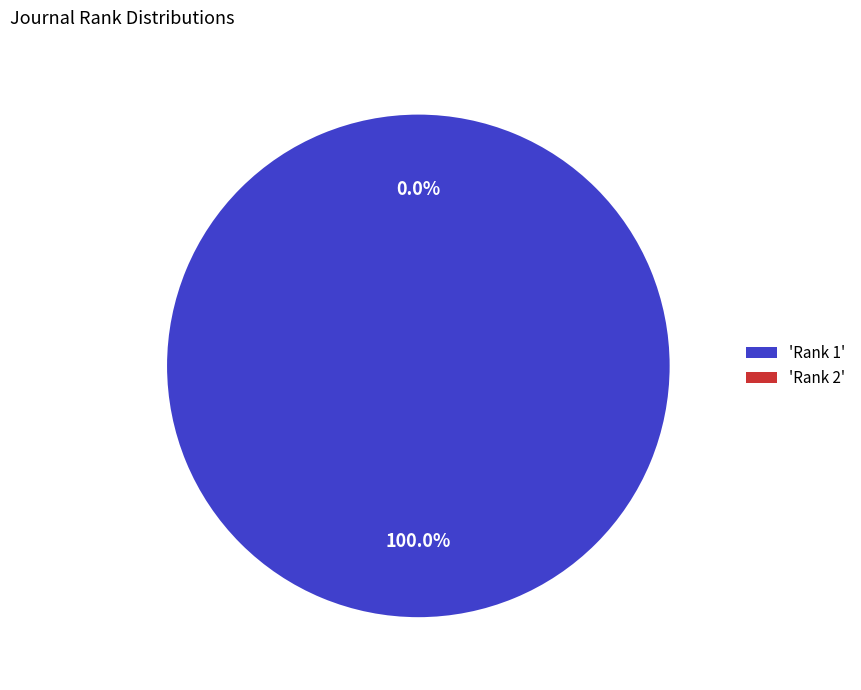

What percentage is the Rank 1 slice, to the nearest percent?

100%